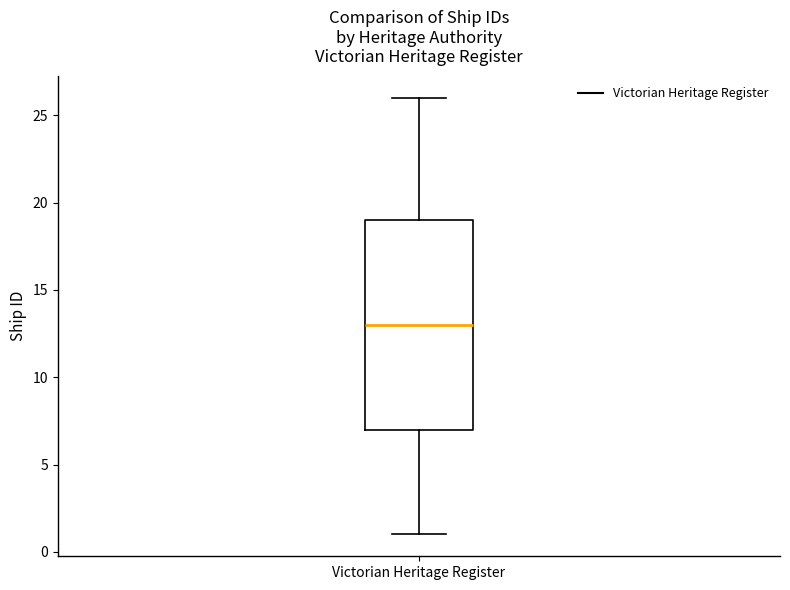

Transcribe this box plot: give where the median line is, the range the box spans, and where the two whiskers end, as read against the y-axis. The values are not printed on the chart, so give them approximately, as read against the axis.

median 13, box 7 to 19, whiskers 1 to 26